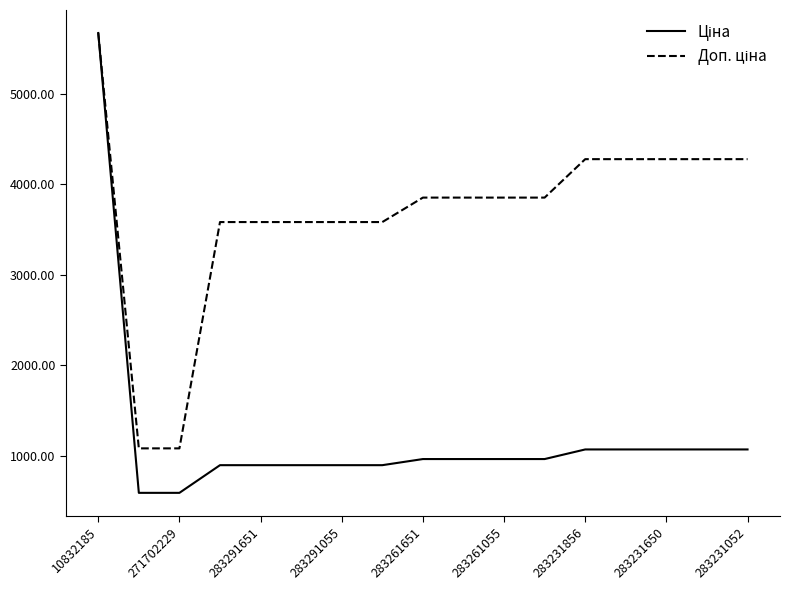

What is the greatest value displayed?

5673.8